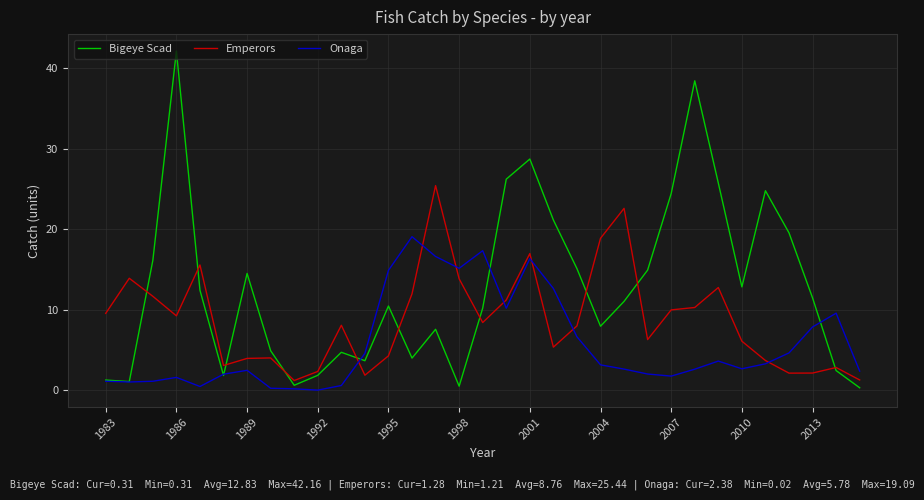

Which series has the largest range (max minus min)?

Bigeye Scad